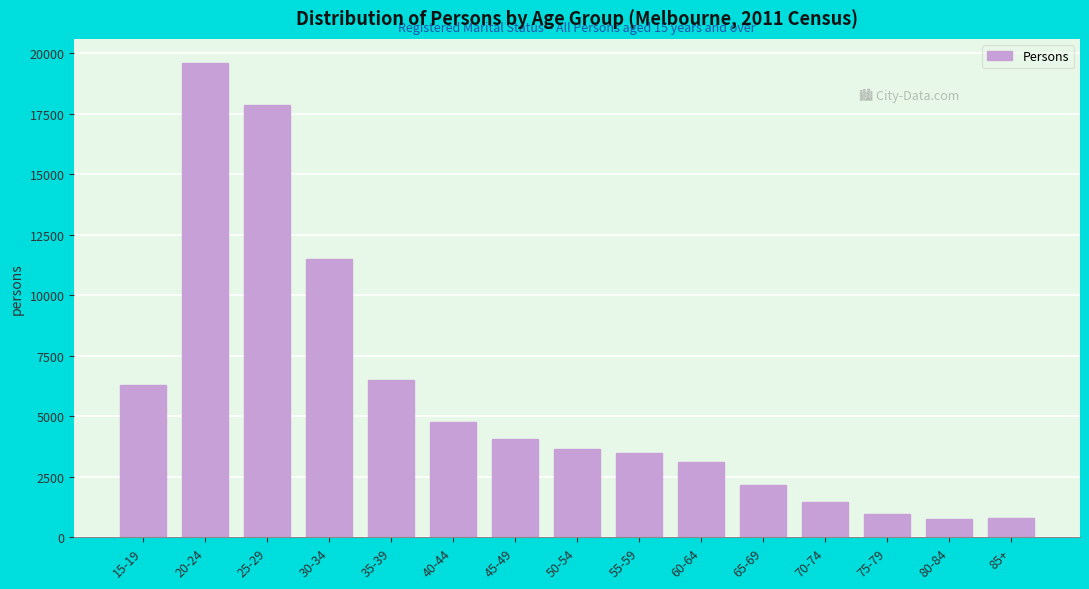

What is the change in value from 50-54 to 70-74?

-2178